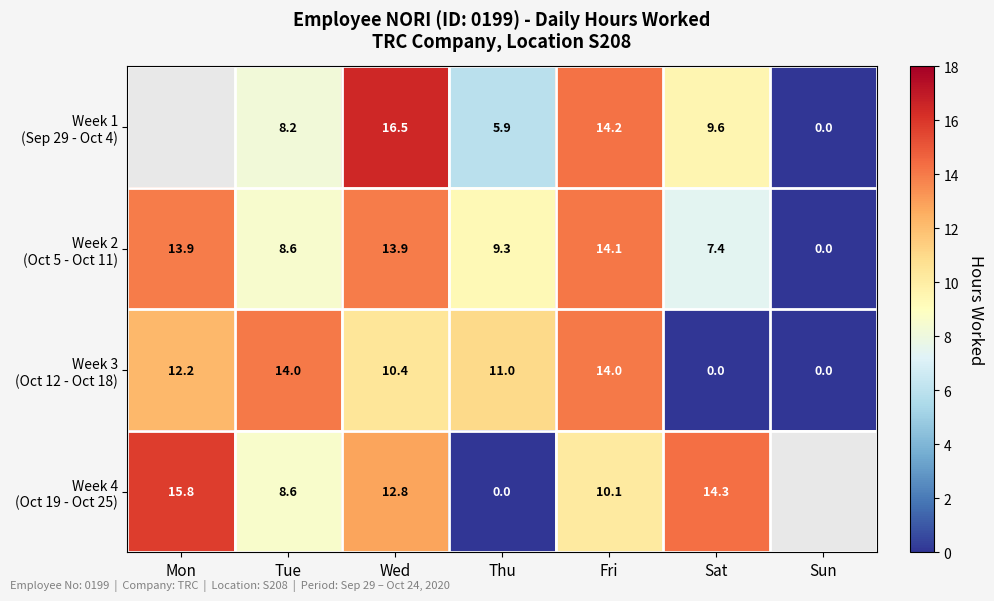

What is the difference between the maximum and minimum values in the Week 4 (Oct 19 - Oct 25) series?

15.8